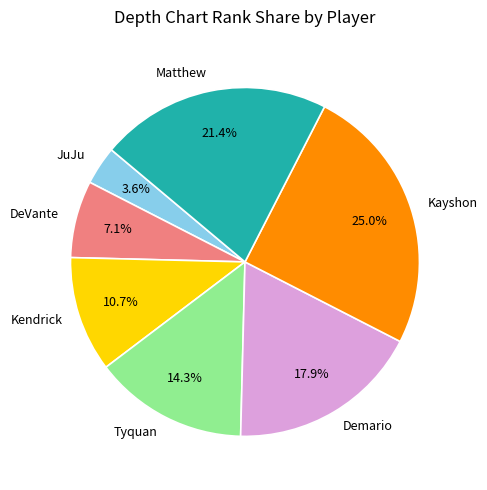

To the nearest percent, what portion does JuJu represent?

4%